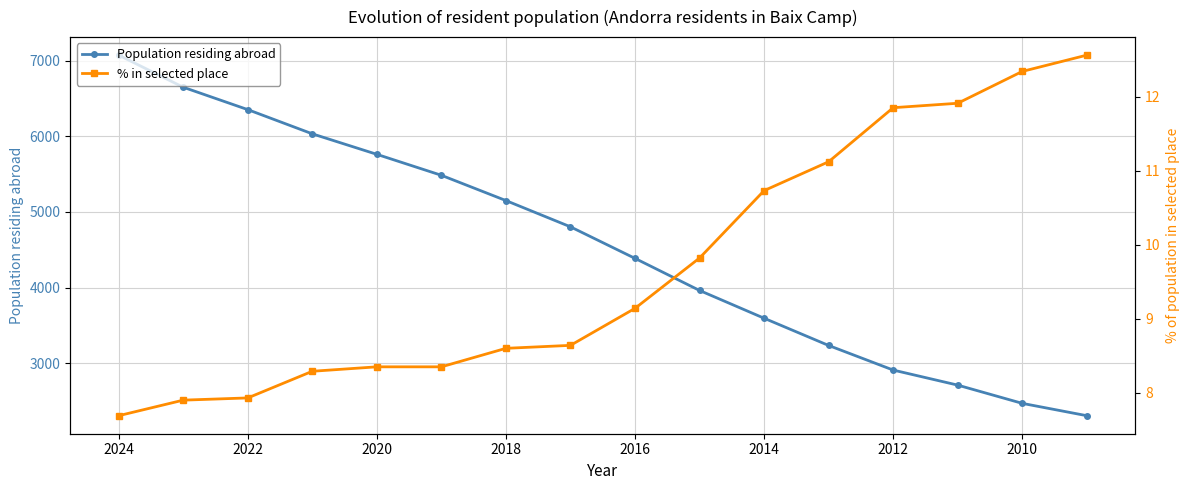

Is the value of Population residing abroad at 2012 greater than the value of % in selected place at 2022?

Yes